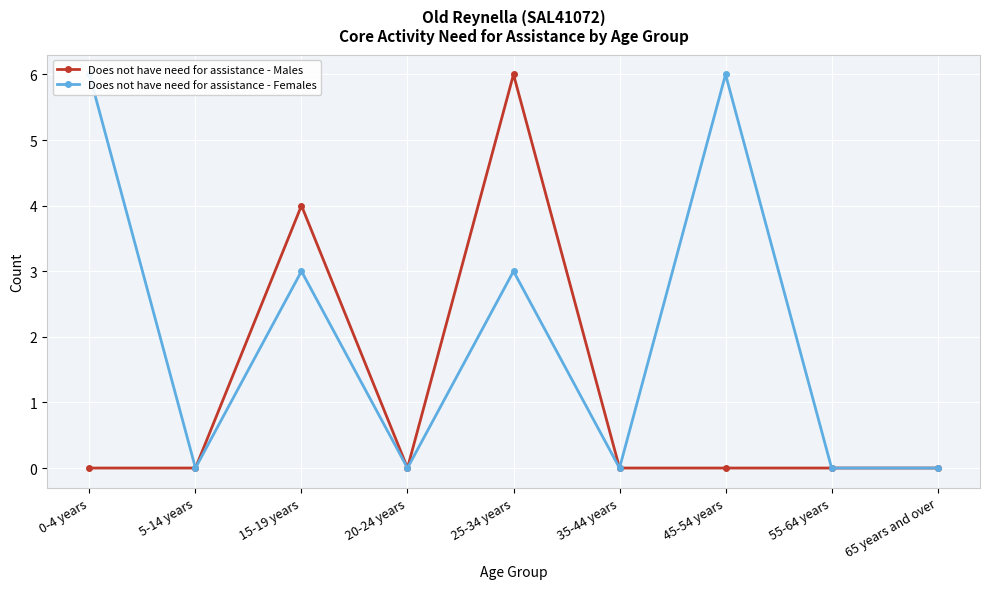

List the series in order of their overall mean, lowest first.

Does not have need for assistance - Males, Does not have need for assistance - Females